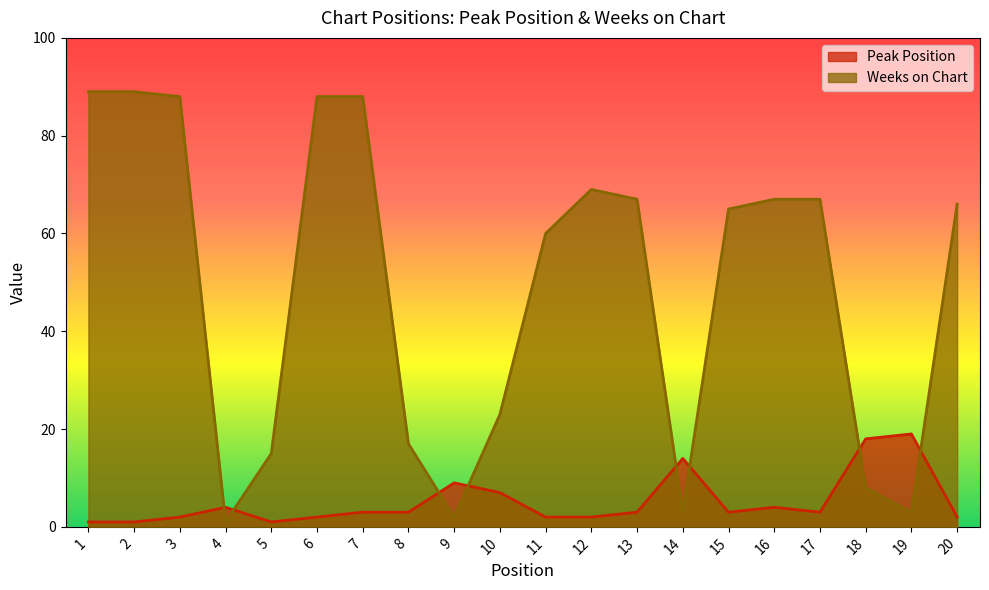

What is the difference between the Peak Position values at 18 and 17?

15